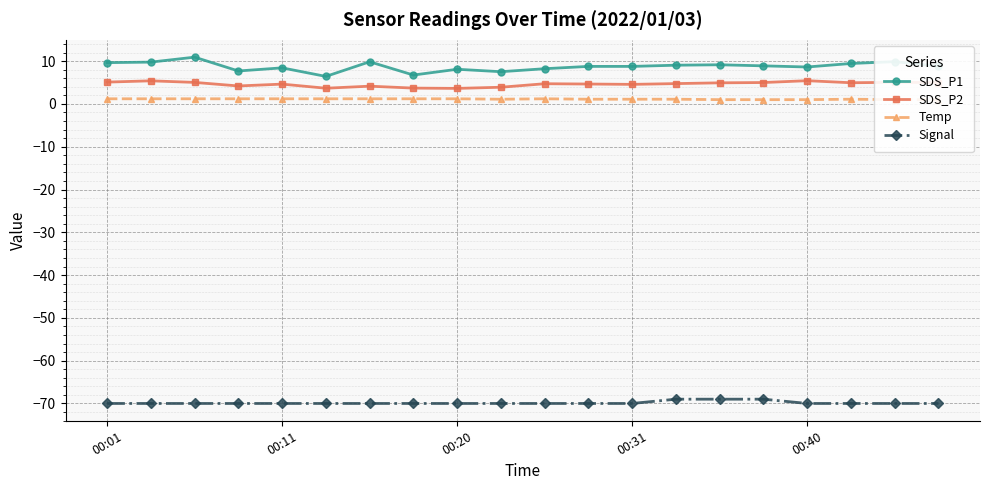

How many categories are shown in the chart?

20